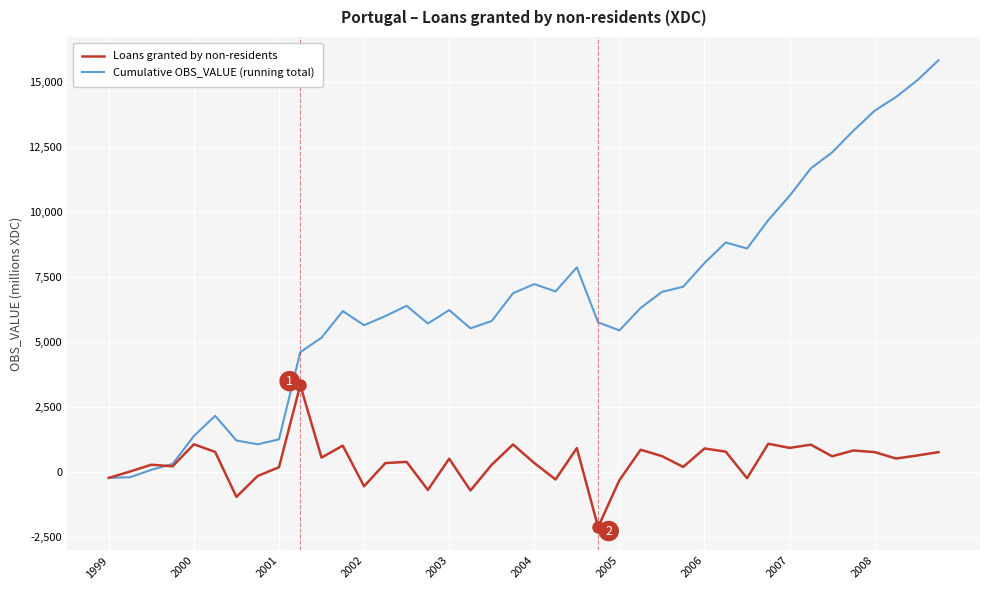

What is the maximum value shown in the chart?

15816.7